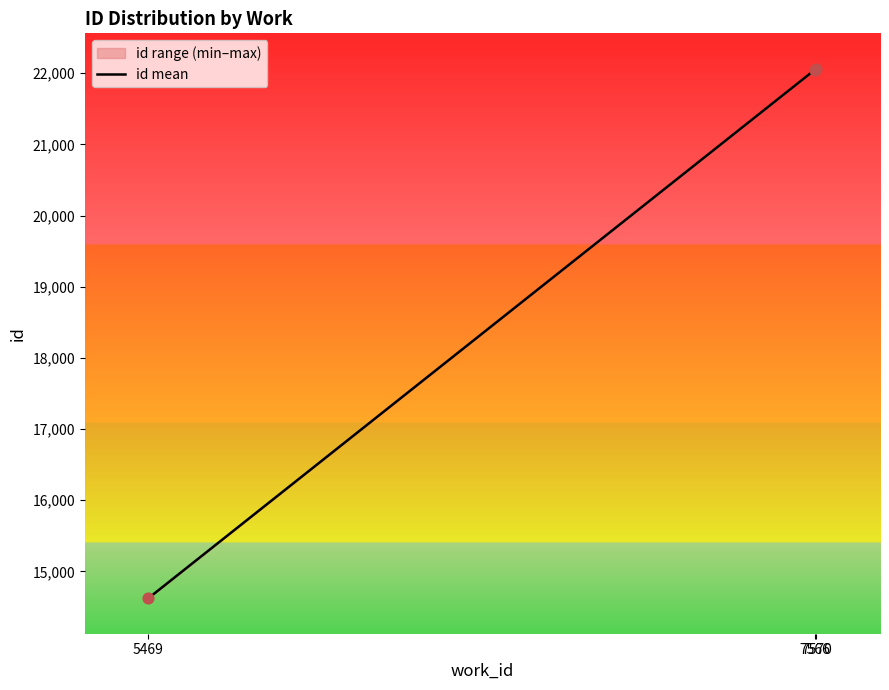

What is the change in value from 5469 to 7570?

+7433.5